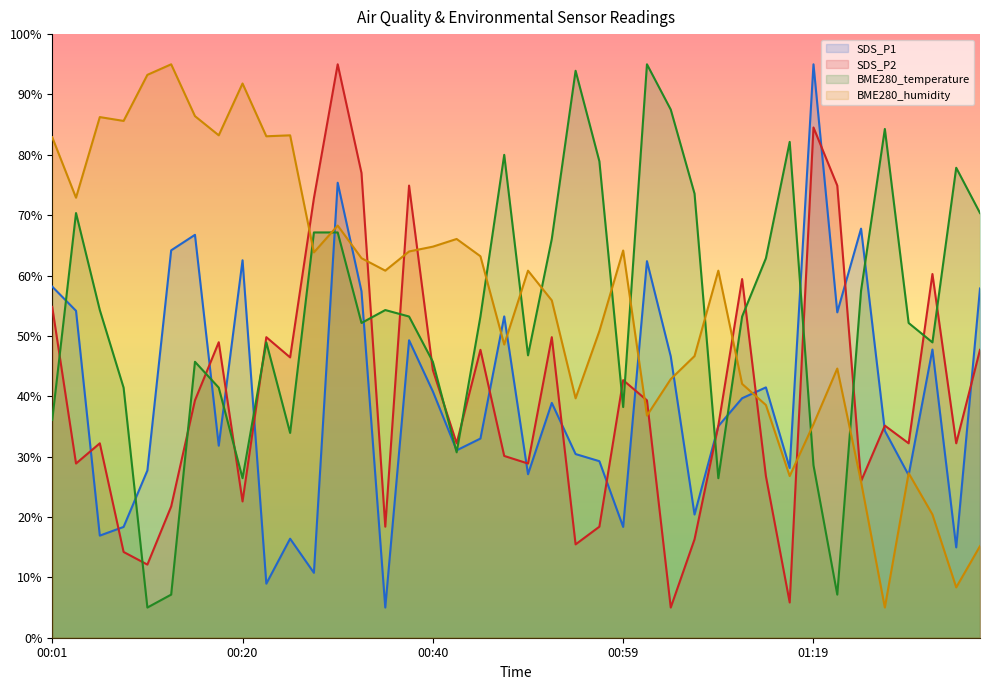

List the labels in order of BME280_temperature value, smallest first.

00:10, 00:13, 01:21, 00:20, 01:09, 01:19, 00:42, 00:25, 00:01, 00:59, 00:08, 00:18, 00:15, 00:40, 00:49, 00:23, 01:31, 00:32, 01:28, 00:37, 00:45, 01:11, 00:06, 00:35, 01:23, 01:14, 00:52, 00:28, 00:30, 00:03, 01:36, 01:06, 01:33, 00:57, 00:47, 01:16, 01:26, 01:04, 00:54, 01:02